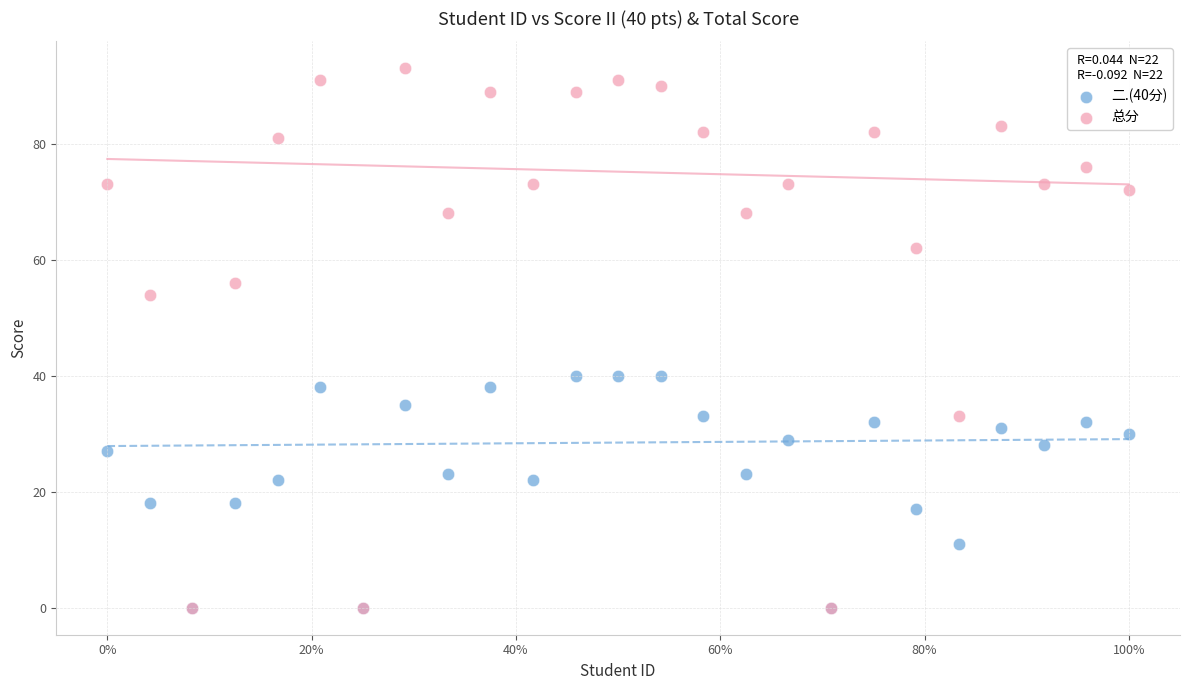

Which series has the largest Y range (max minus min)?

总分